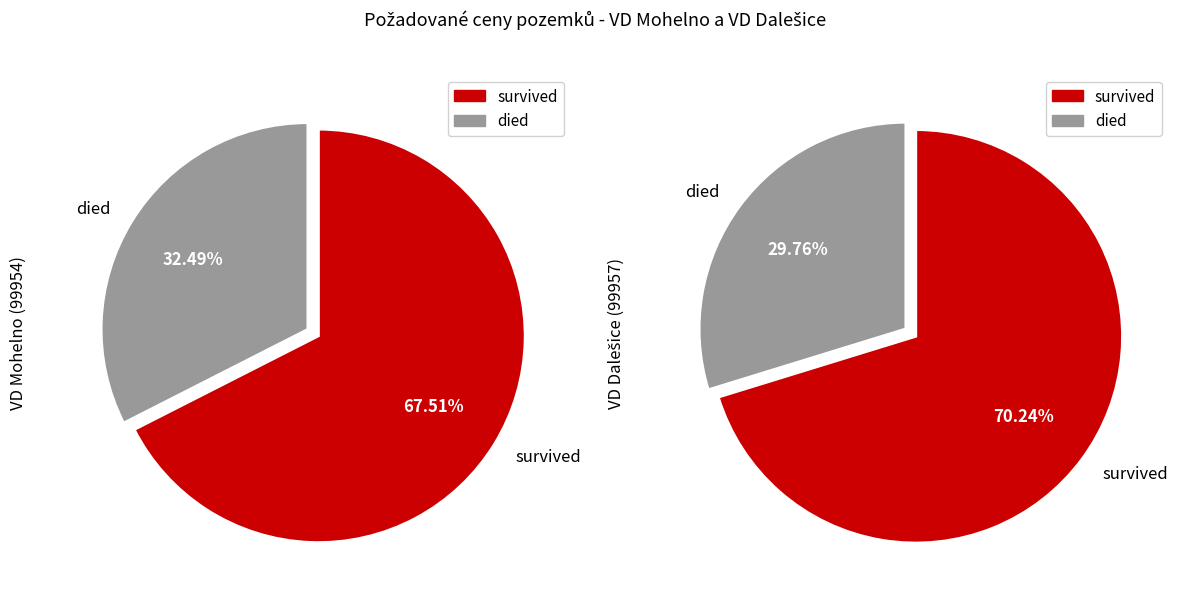

Is it true that 1 is 16% of the pie?

False